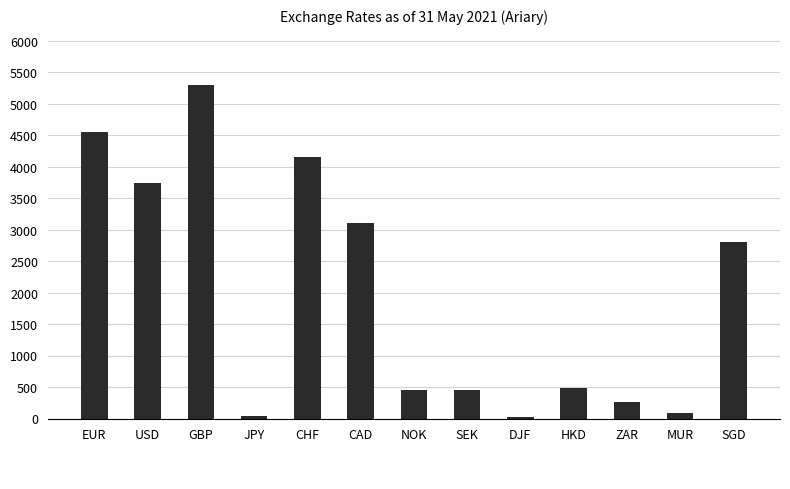

What is the change in value from NOK to SGD?

+2359.9